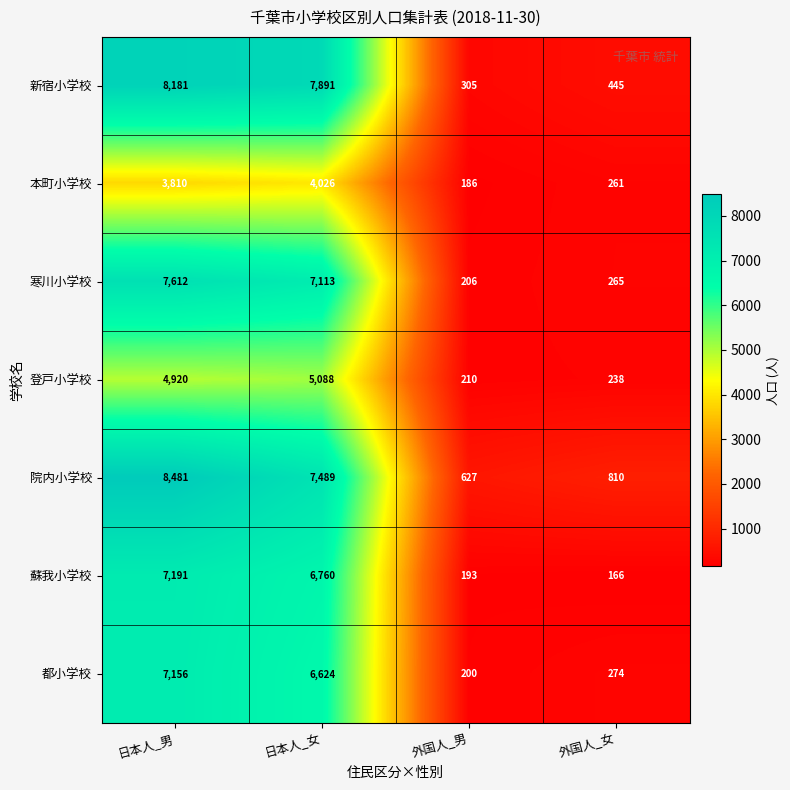

What is the spread (max minus min) of values at 外国人_女?

644